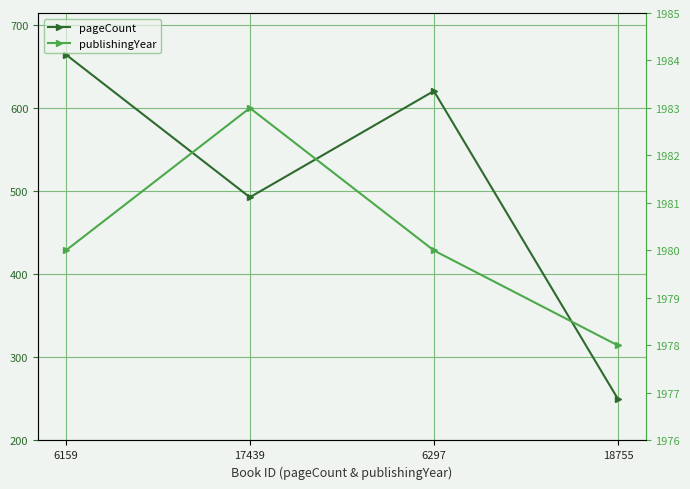

What is the average value of the publishingYear series?

1980